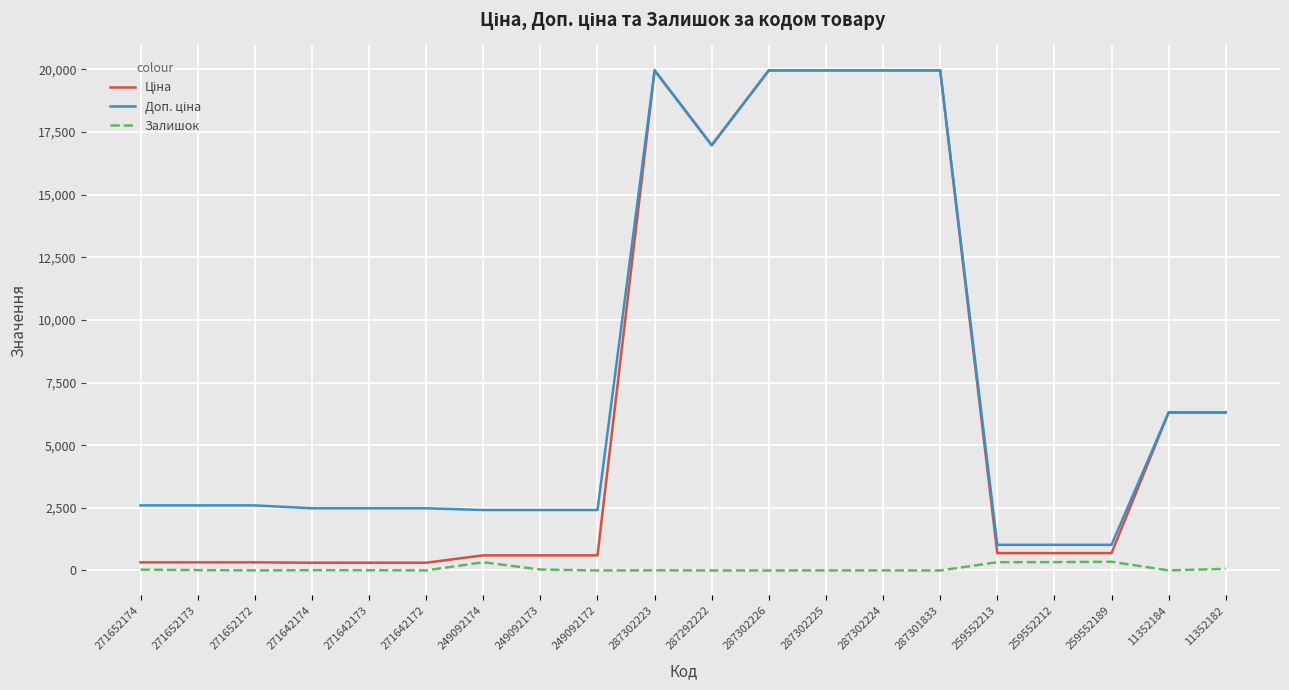

What is the greatest value displayed?

19964.2